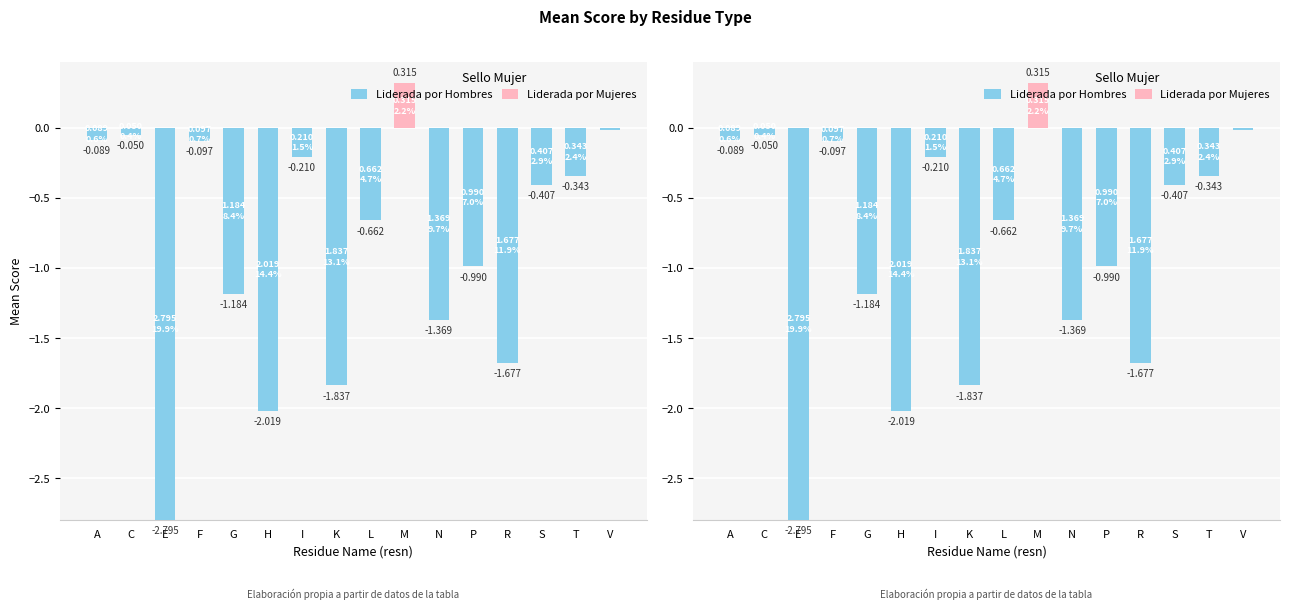

Rank the series at L from lowest to highest value.

Liderada por Hombres, Liderada por Mujeres